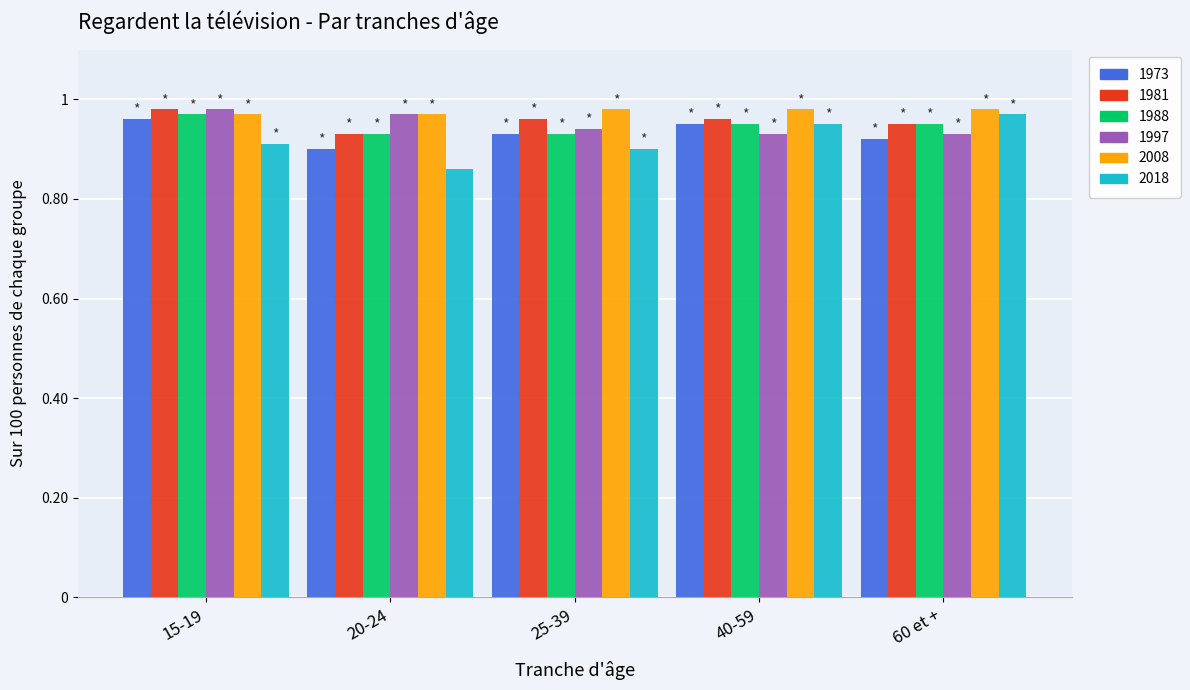

Are the bars horizontal?

No